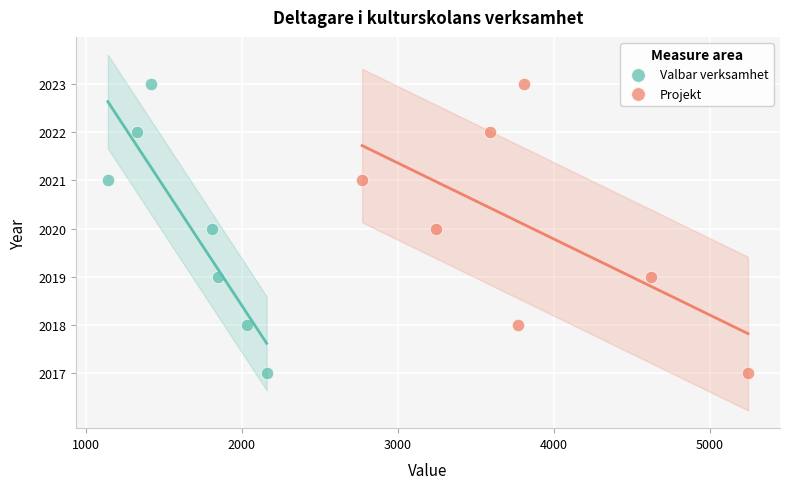

What are all the series names shown in the legend?

Valbar verksamhet, Projekt